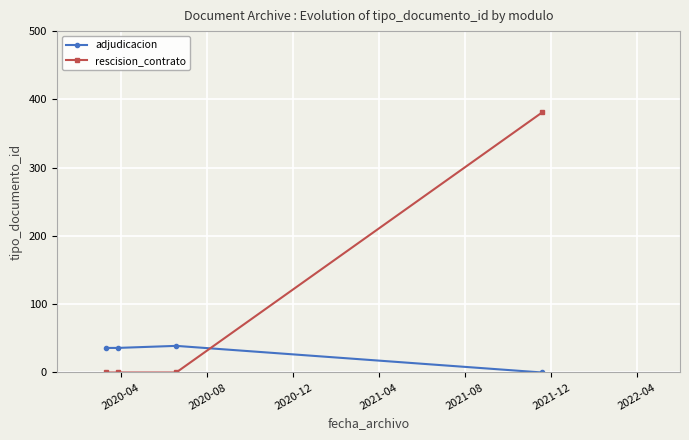

Which series has the largest range (max minus min)?

rescision_contrato